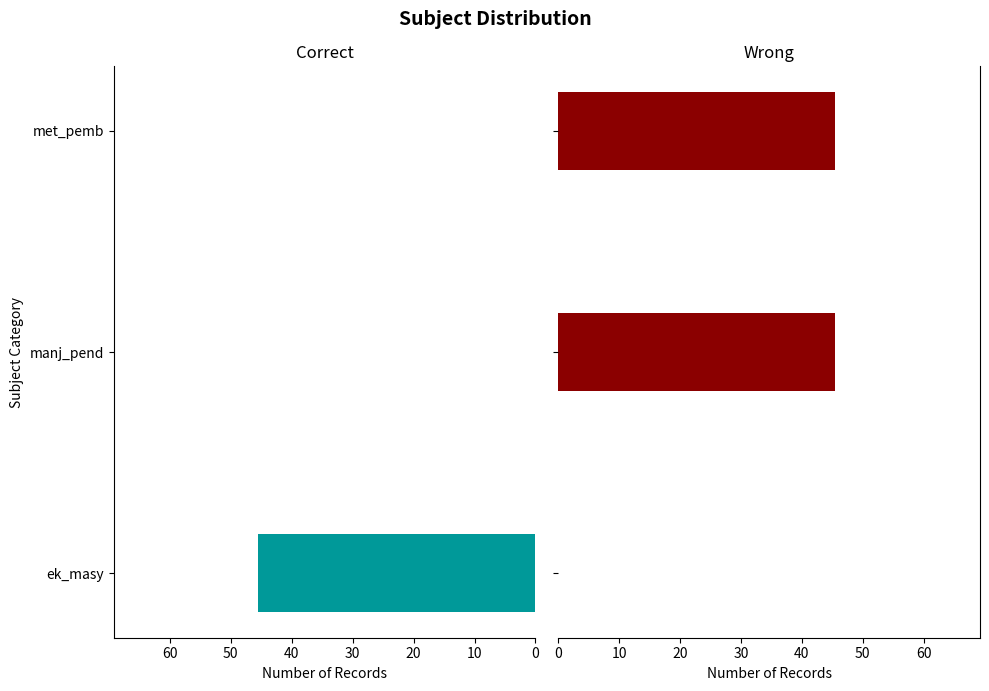

Which series has the largest range (max minus min)?

Correct